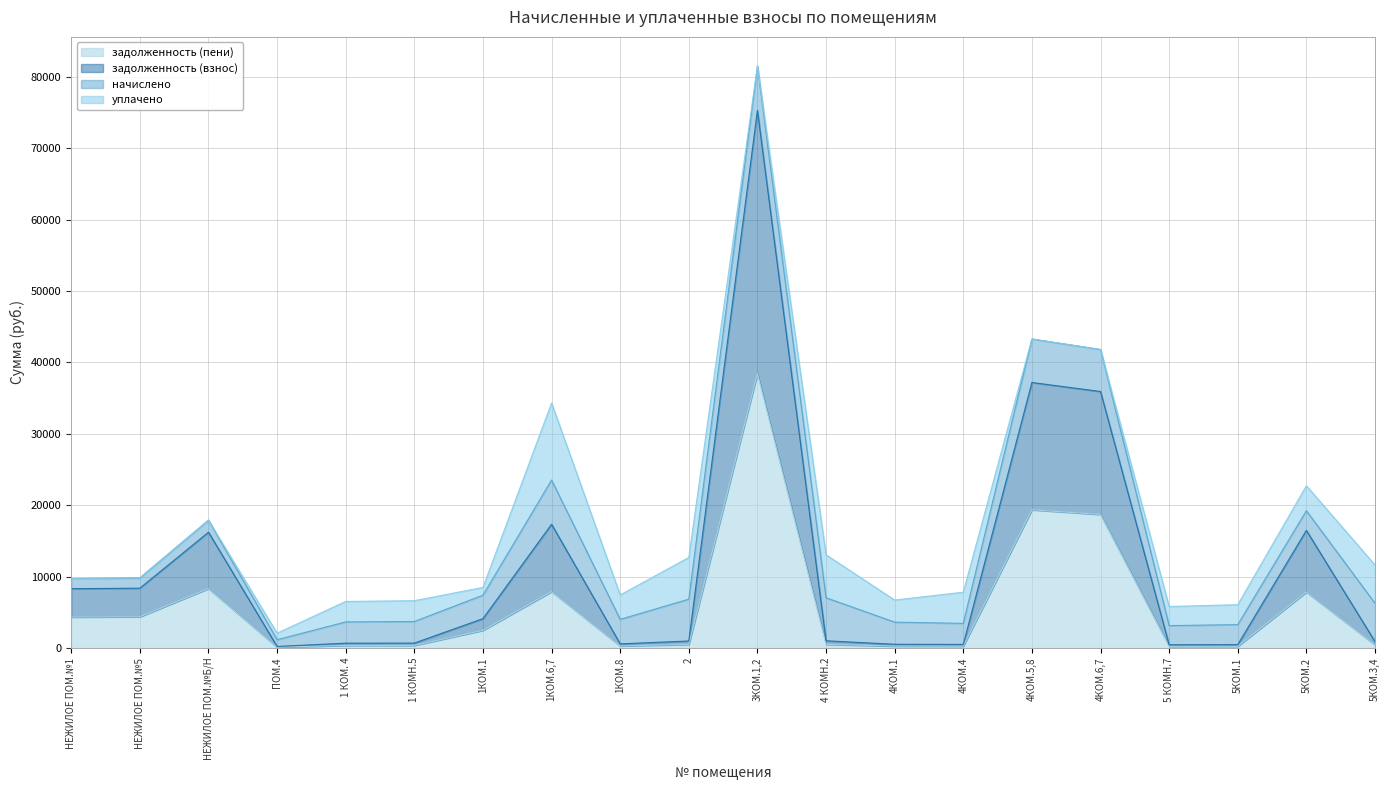

At which category is the sum across all series the highest?

3КОМ.1,2